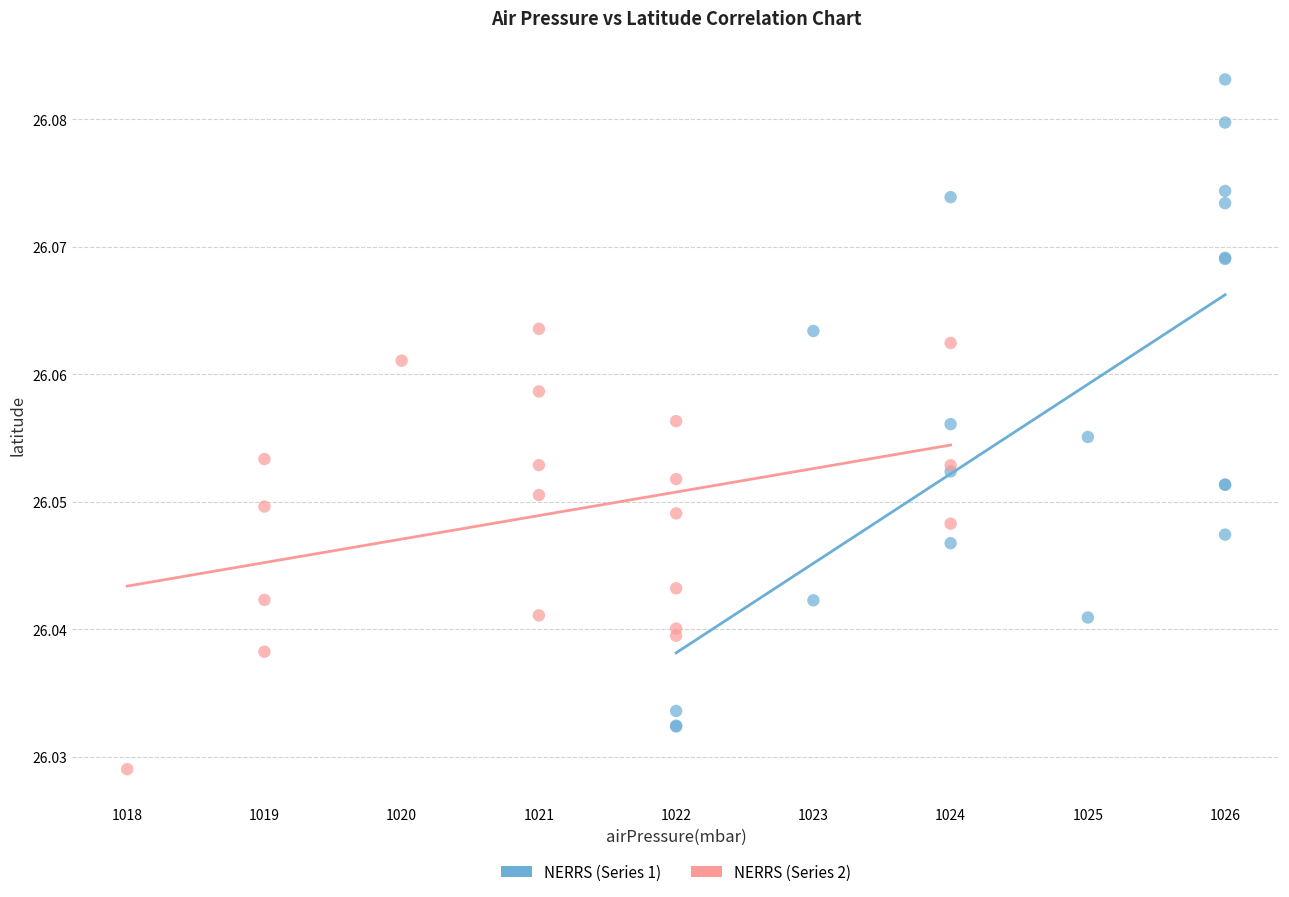

Which series reaches the maximum Y coordinate?

NERRS (Series 1)